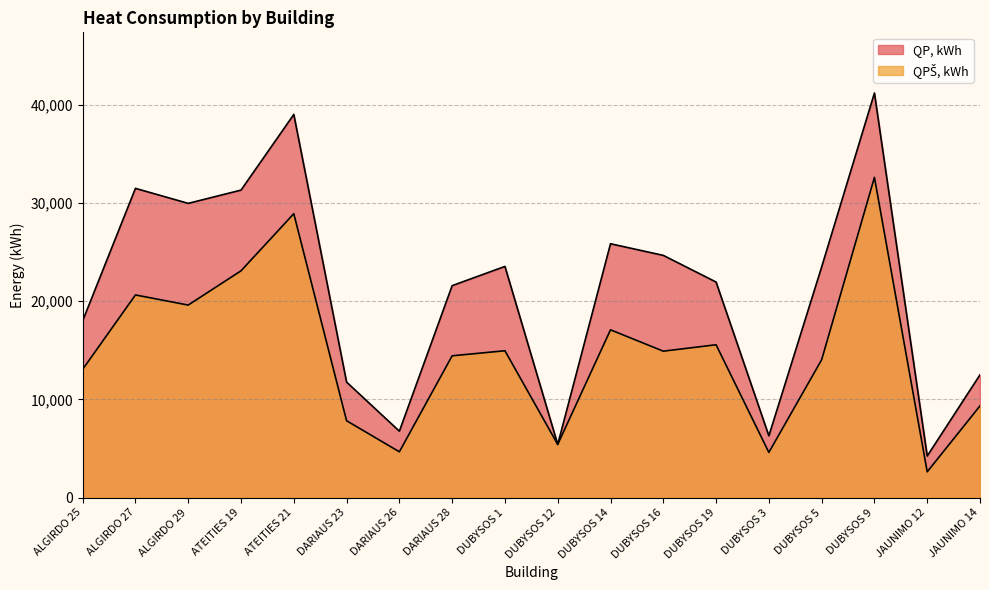

What is the minimum value for QP, kWh?

4233.0